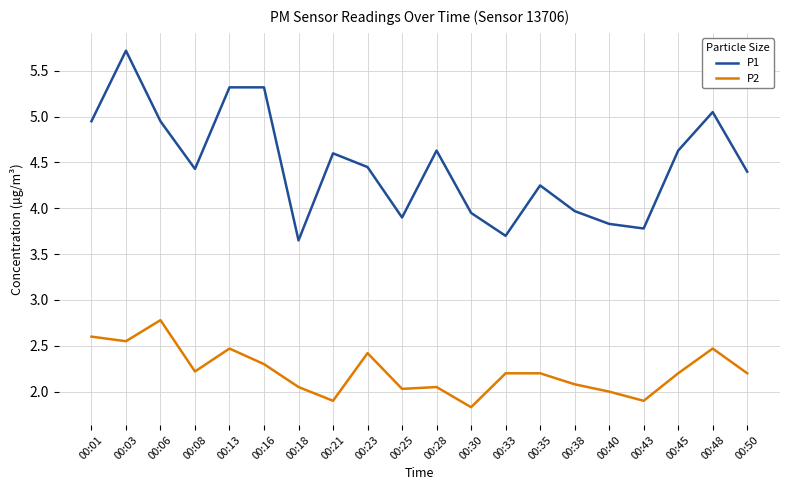

True or false: P1 and P2 intersect in this chart.

False